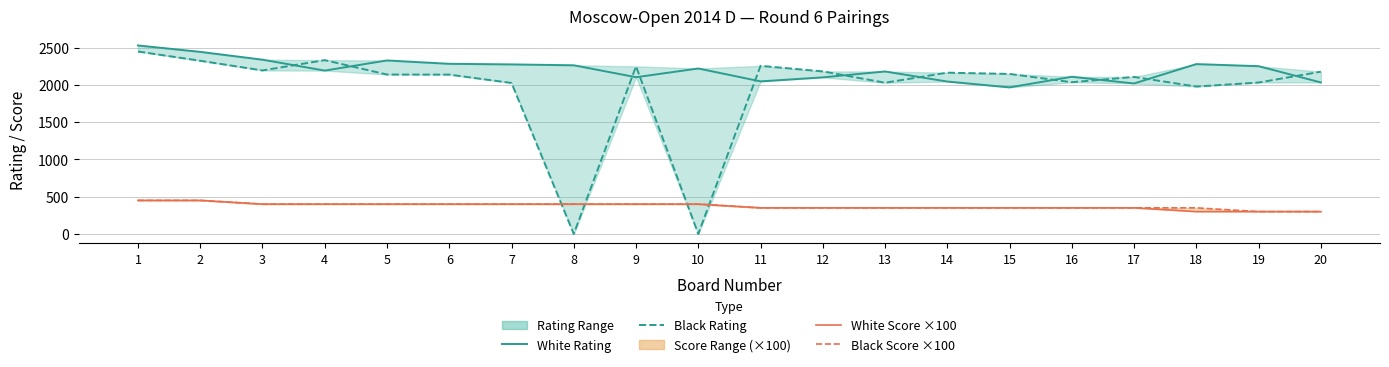

What is the sum of the Black Score ×100 values at 9 and 11?

750